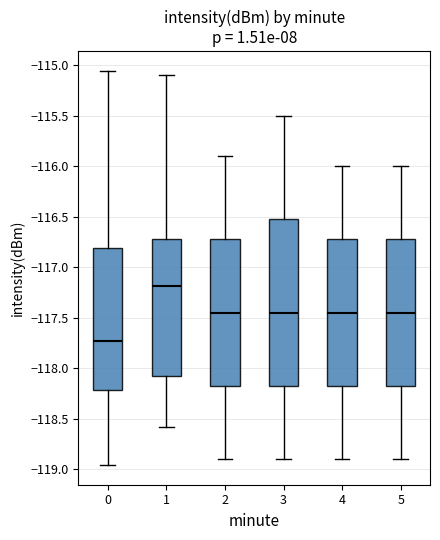

Reading left to right, read every box against the y-axis: the position of its median line, the range the box covers, and the ends of its whiskers. The values are not printed on the chart, so give them approximately, as read against the axis.

0: median -117.75, box -118.20 to -116.80, whiskers -118.95 to -115.05
1: median -117.20, box -118.05 to -116.70, whiskers -118.60 to -115.10
2: median -117.45, box -118.15 to -116.70, whiskers -118.90 to -115.90
3: median -117.45, box -118.15 to -116.50, whiskers -118.90 to -115.50
4: median -117.45, box -118.15 to -116.70, whiskers -118.90 to -116.00
5: median -117.45, box -118.15 to -116.70, whiskers -118.90 to -116.00